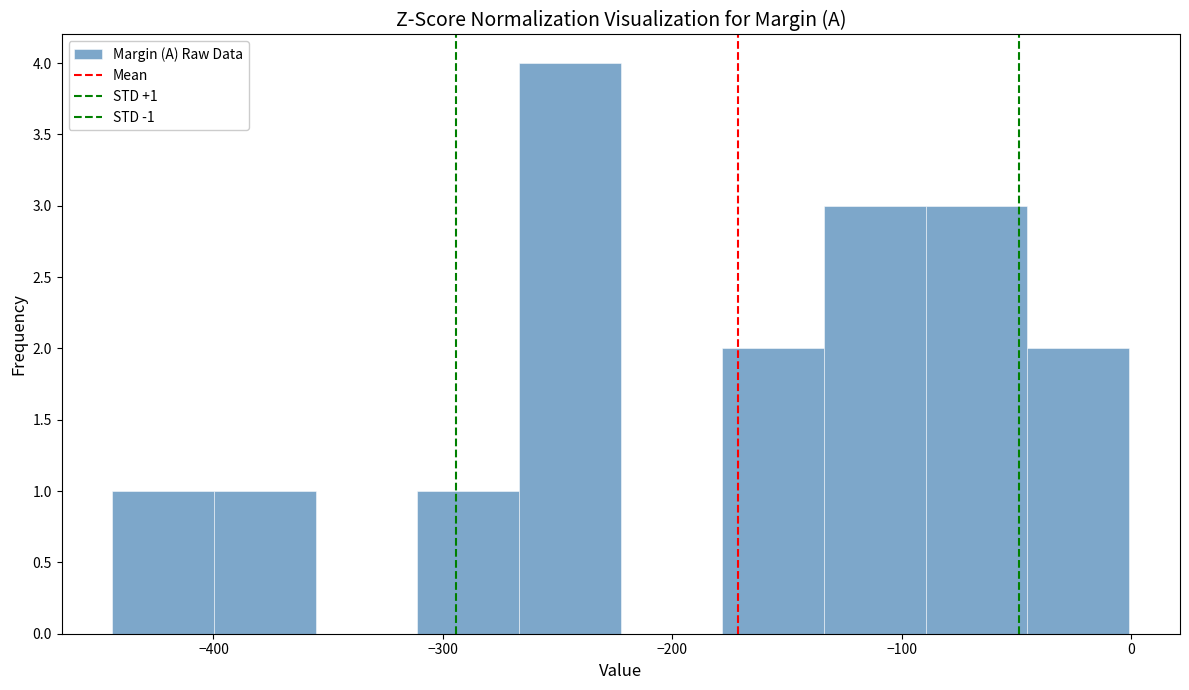

Which range on the x-axis has the tallest bar?

-270 to -220